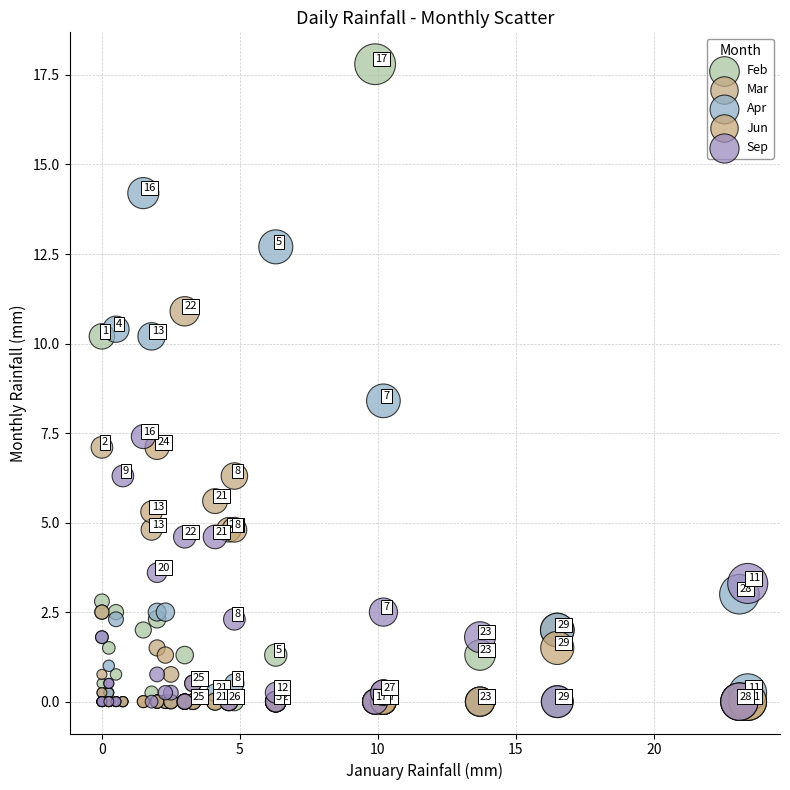

Which series reaches the maximum Y coordinate?

Feb